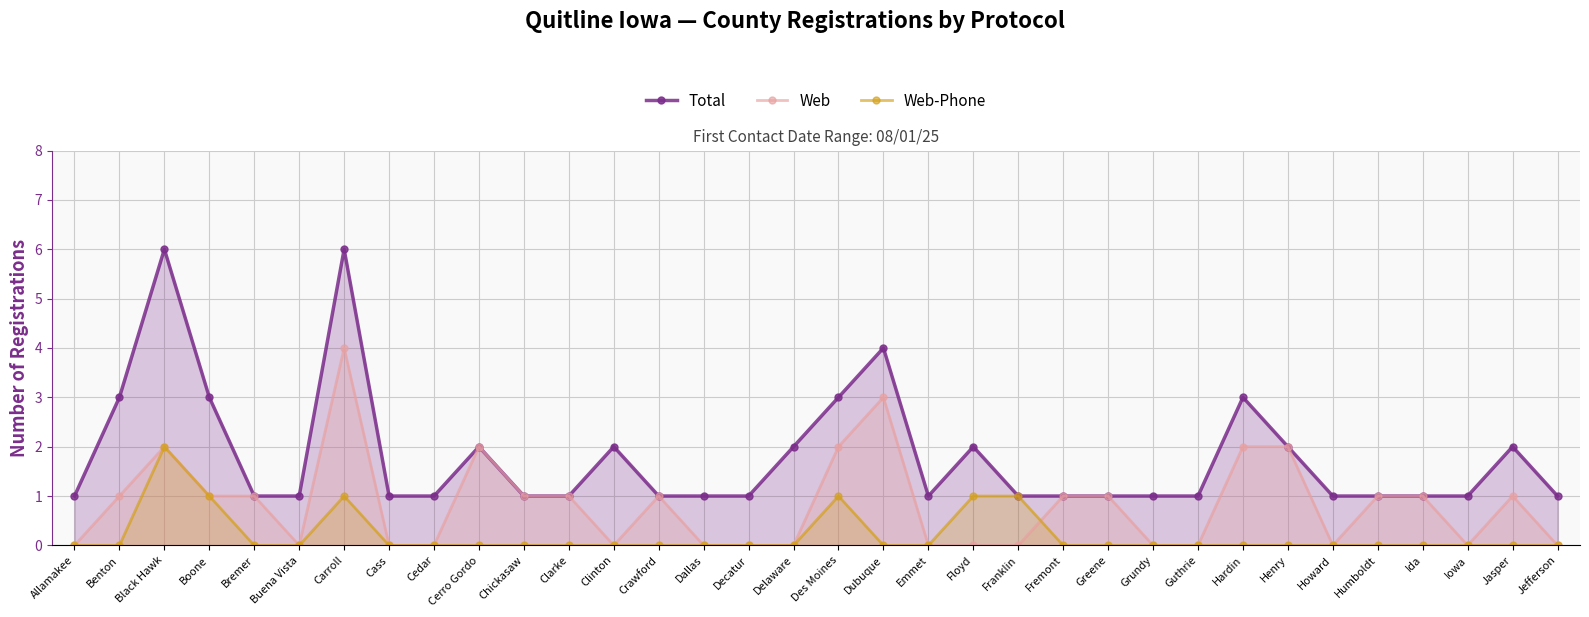

True or false: Web has more than 1 interior local peaks.

True